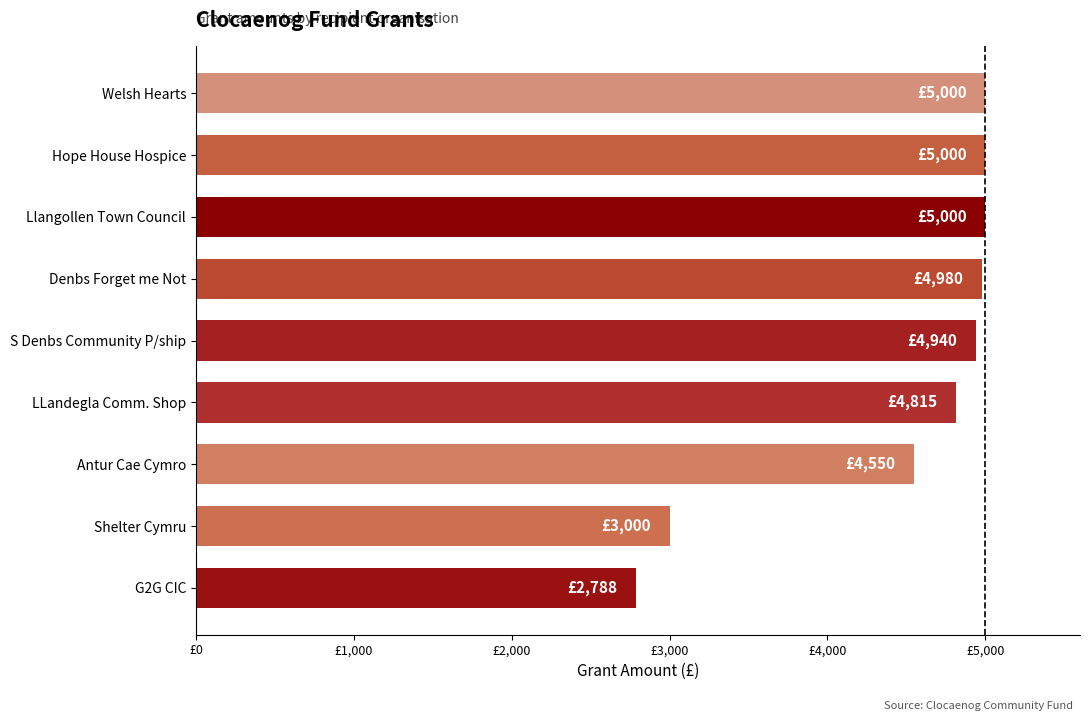

Does the chart contain any negative values?

No